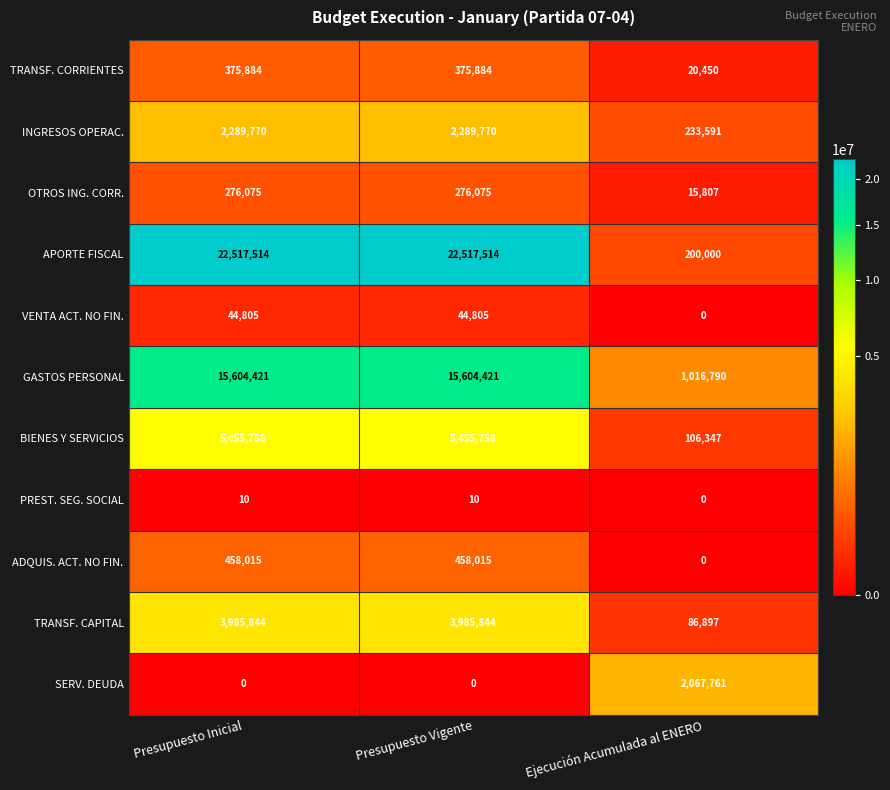

Rank the series at Presupuesto Vigente from highest to lowest value.

APORTE FISCAL, GASTOS PERSONAL, BIENES Y SERVICIOS, TRANSF. CAPITAL, INGRESOS OPERAC., ADQUIS. ACT. NO FIN., TRANSF. CORRIENTES, OTROS ING. CORR., VENTA ACT. NO FIN., PREST. SEG. SOCIAL, SERV. DEUDA